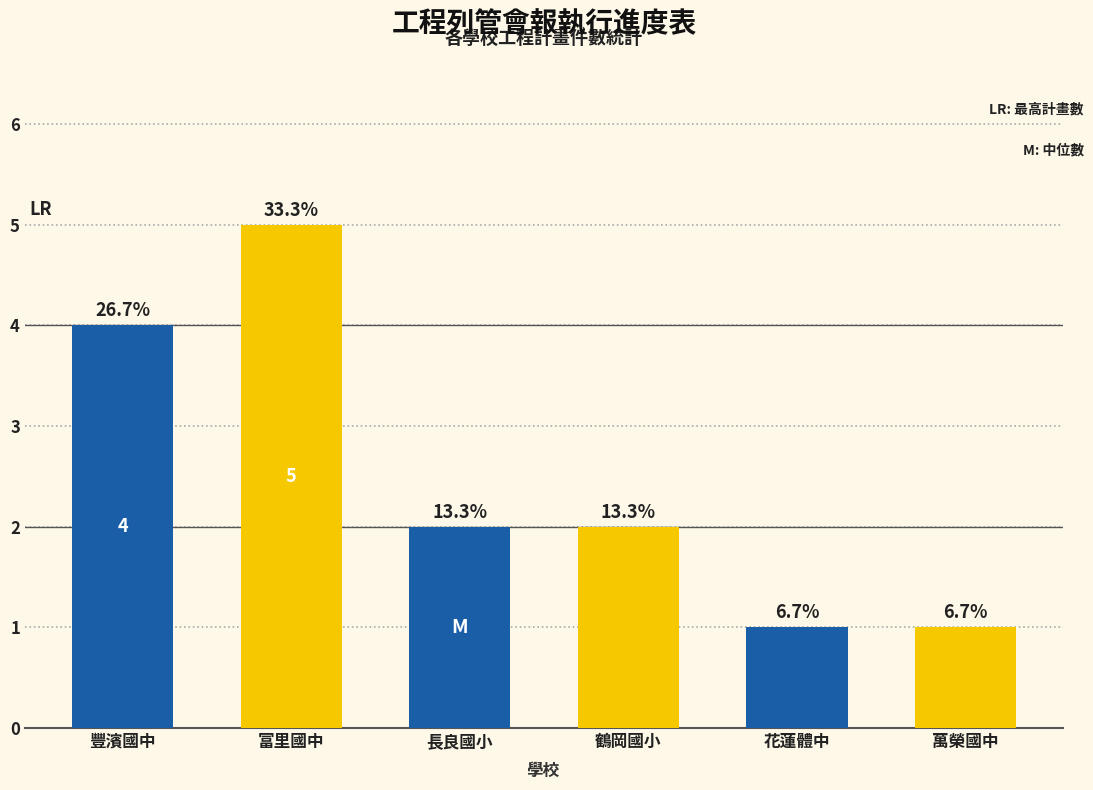

True or false: the data shows 1 at 富里國中.

False